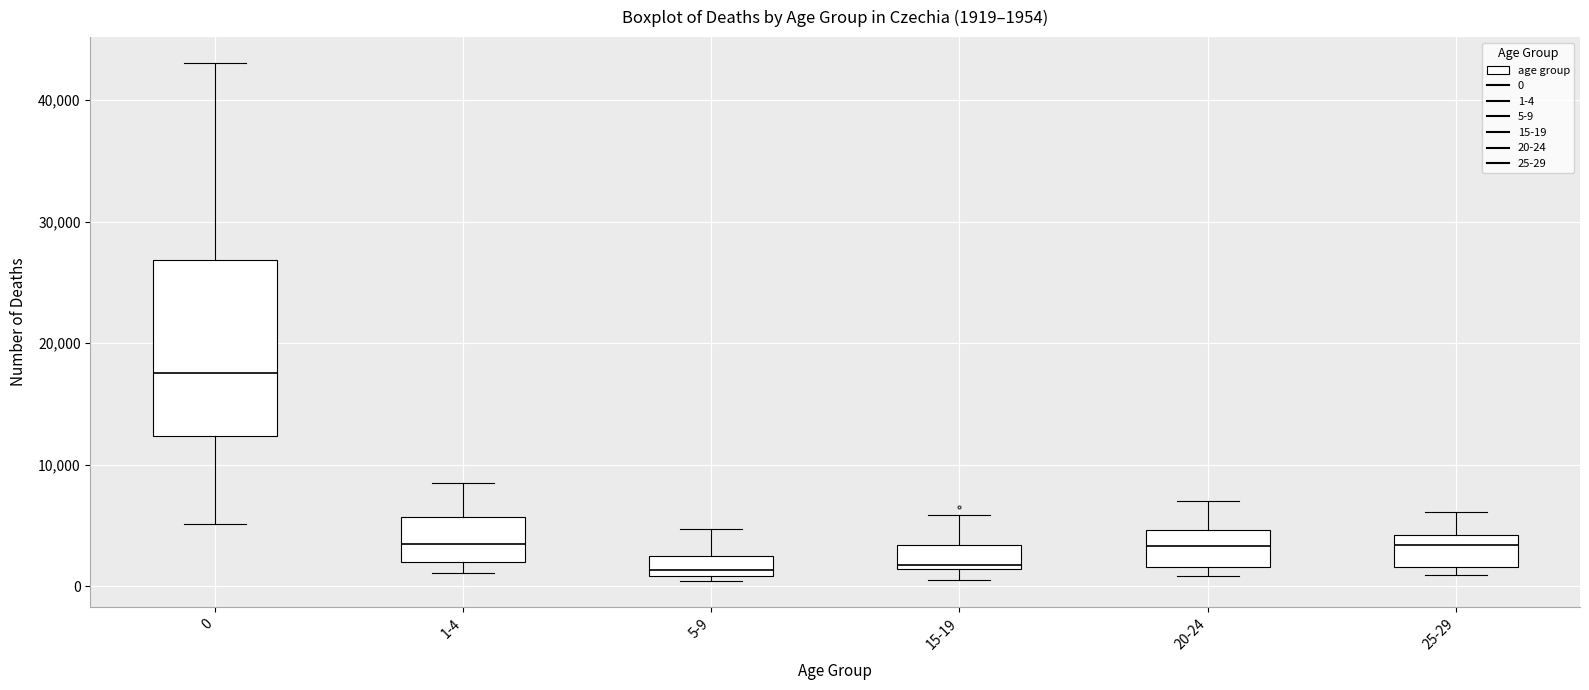

Which box has the highest median line?

0